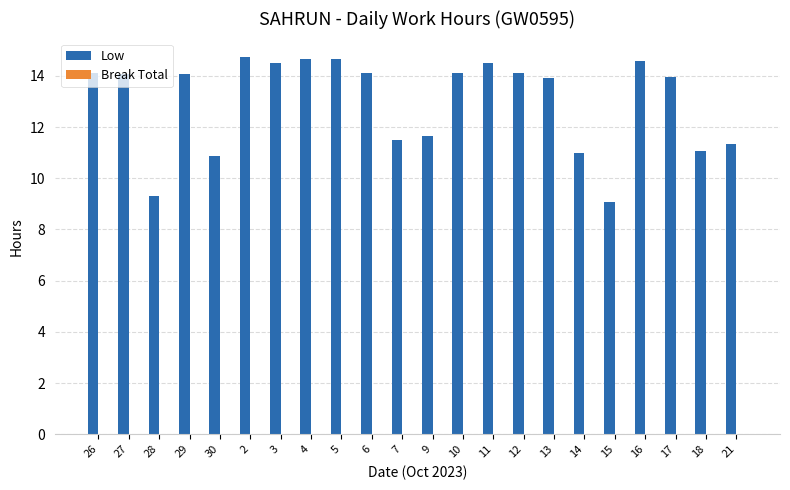

The value at 17 is 13.9. True or false?

True